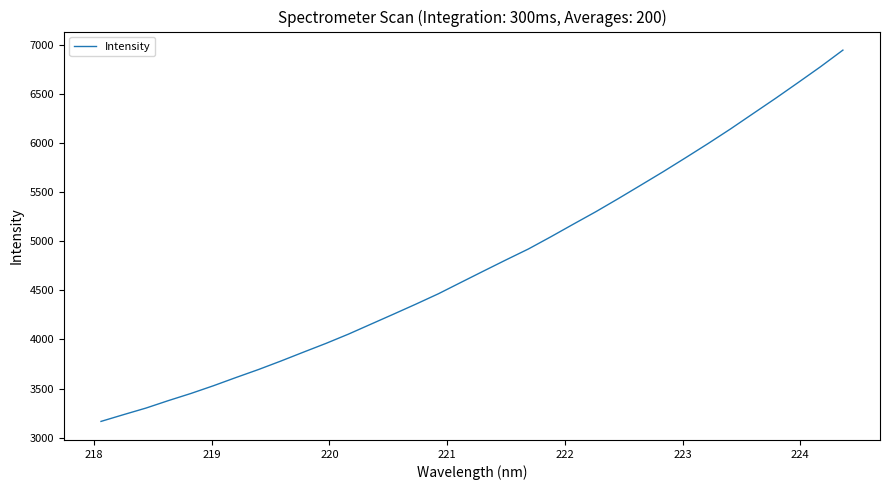

What is the minimum value shown in the chart?

3165.3